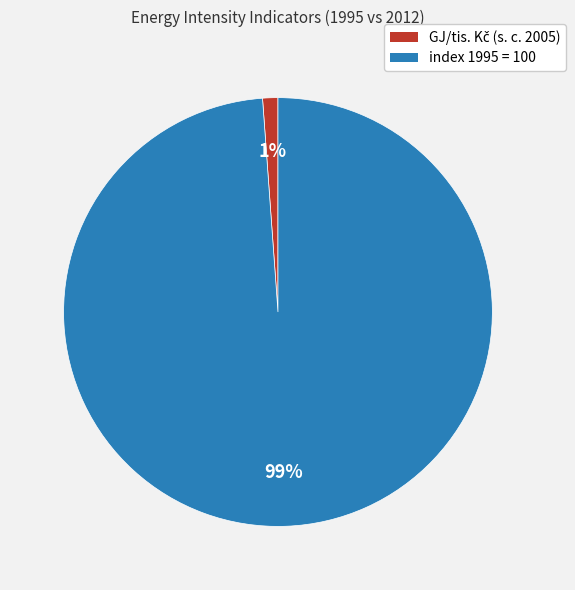

Which slice is the largest?

index 1995 = 100